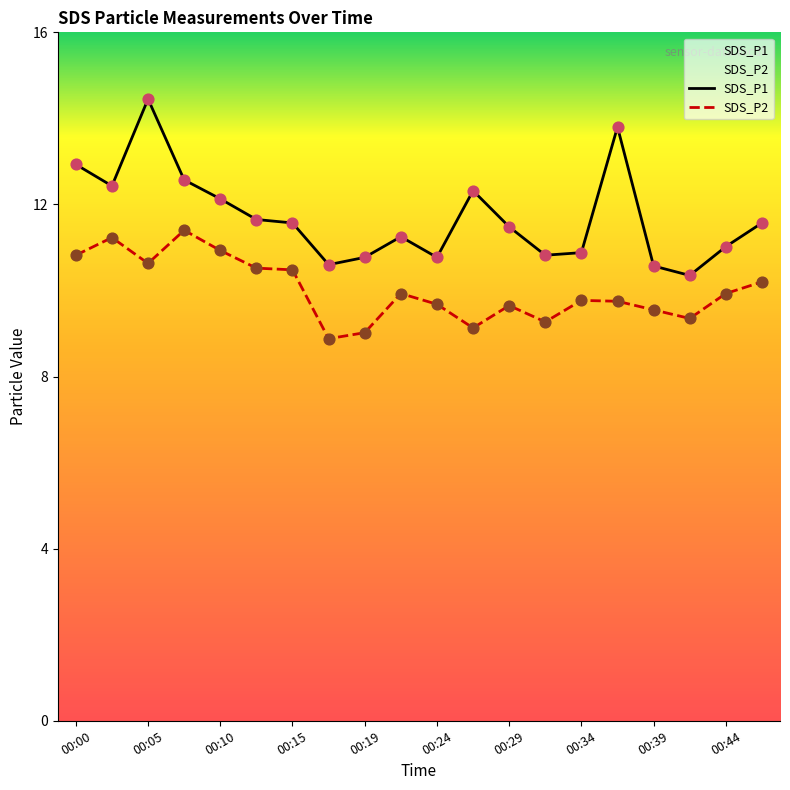

Which series has the largest total across all categories?

SDS_P1